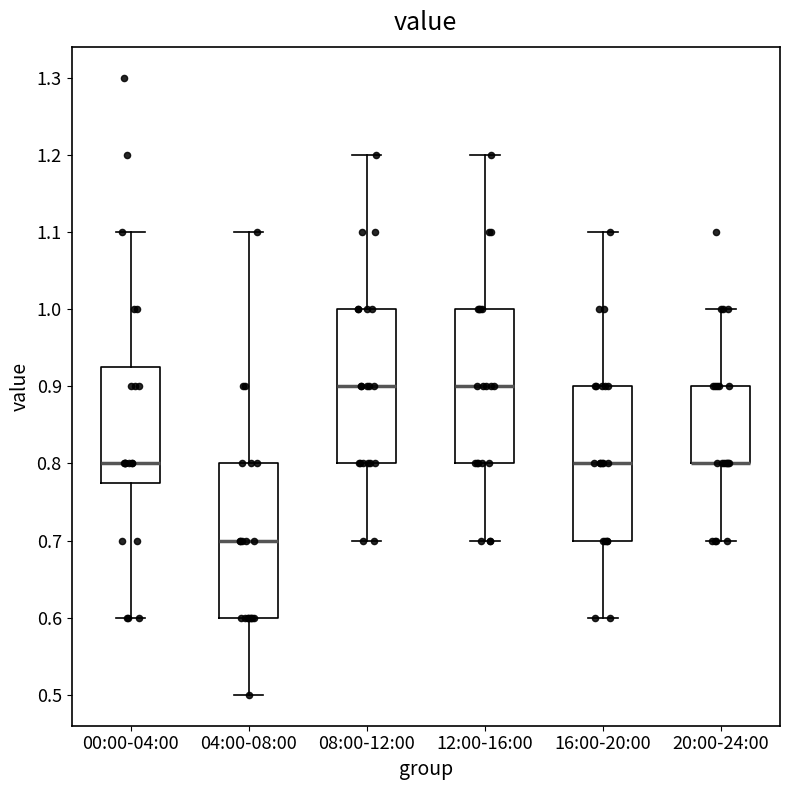

Reading left to right, read every box against the y-axis: the position of its median line, the range the box covers, and the ends of its whiskers. The values are not printed on the chart, so give them approximately, as read against the axis.

00:00-04:00: median 0.80, box 0.78 to 0.93, whiskers 0.60 to 1.10
04:00-08:00: median 0.70, box 0.60 to 0.80, whiskers 0.50 to 1.10
08:00-12:00: median 0.90, box 0.80 to 1.00, whiskers 0.70 to 1.20
12:00-16:00: median 0.90, box 0.80 to 1.00, whiskers 0.70 to 1.20
16:00-20:00: median 0.80, box 0.70 to 0.90, whiskers 0.60 to 1.10
20:00-24:00: median 0.80 (drawn on the box's lower edge), box 0.80 to 0.90, whiskers 0.70 to 1.00